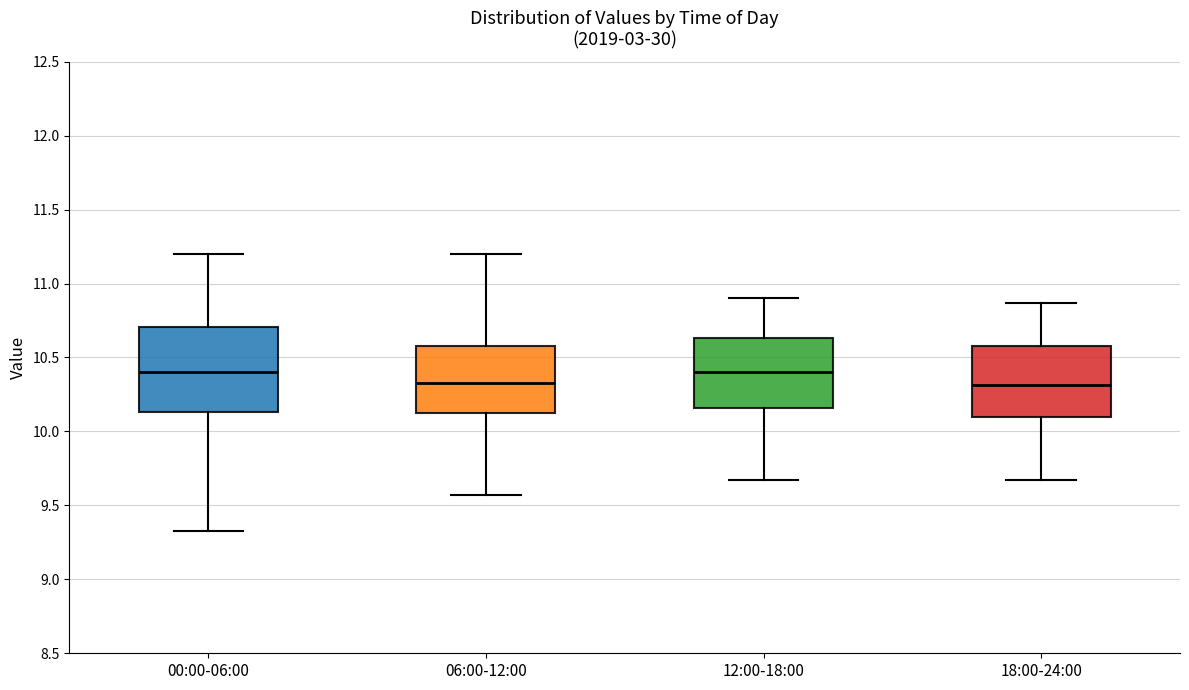

Which box is the tallest, from its lower edge to its upper edge?

00:00-06:00